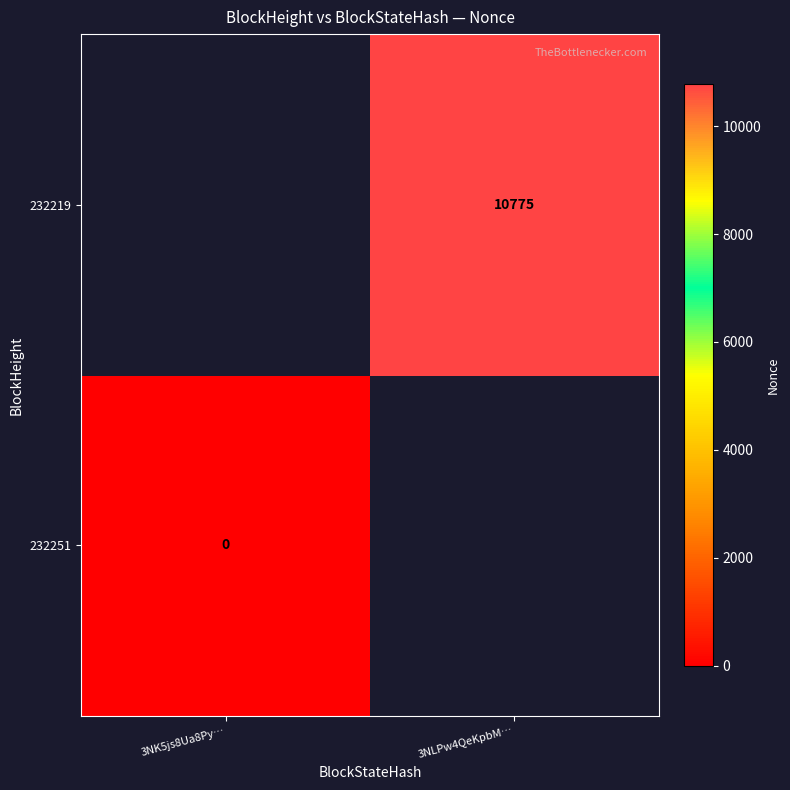

The 232219 series shows 10775 at 3NLPw4QeKpbM…. True or false?

True